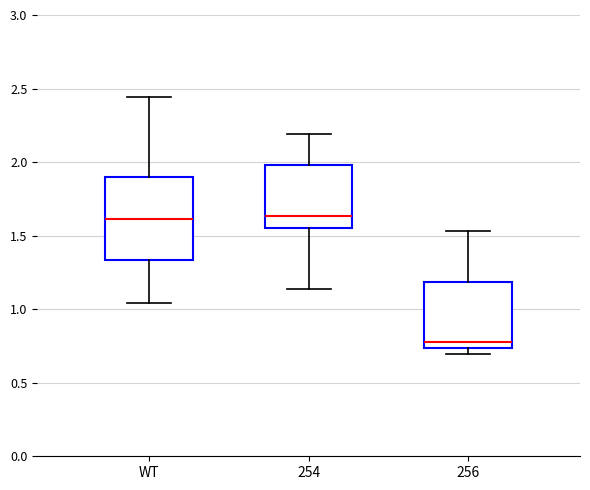

Reading left to right, read every box against the y-axis: the position of its median line, the range the box covers, and the ends of its whiskers. The values are not printed on the chart, so give them approximately, as read against the axis.

WT: median 1.60, box 1.35 to 1.90, whiskers 1.05 to 2.45
254: median 1.65, box 1.55 to 2.00, whiskers 1.15 to 2.20
256: median 0.80, box 0.75 to 1.20, whiskers 0.70 to 1.55